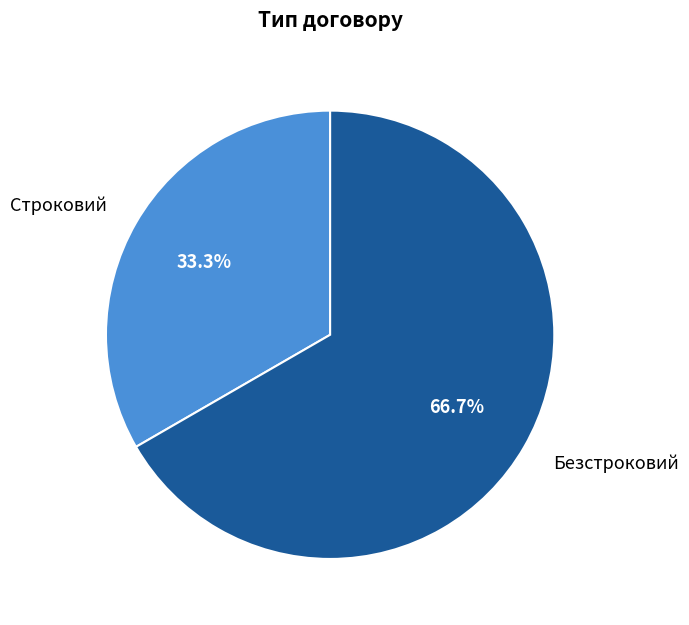

Is it true that Строковий is 33% of the pie?

True